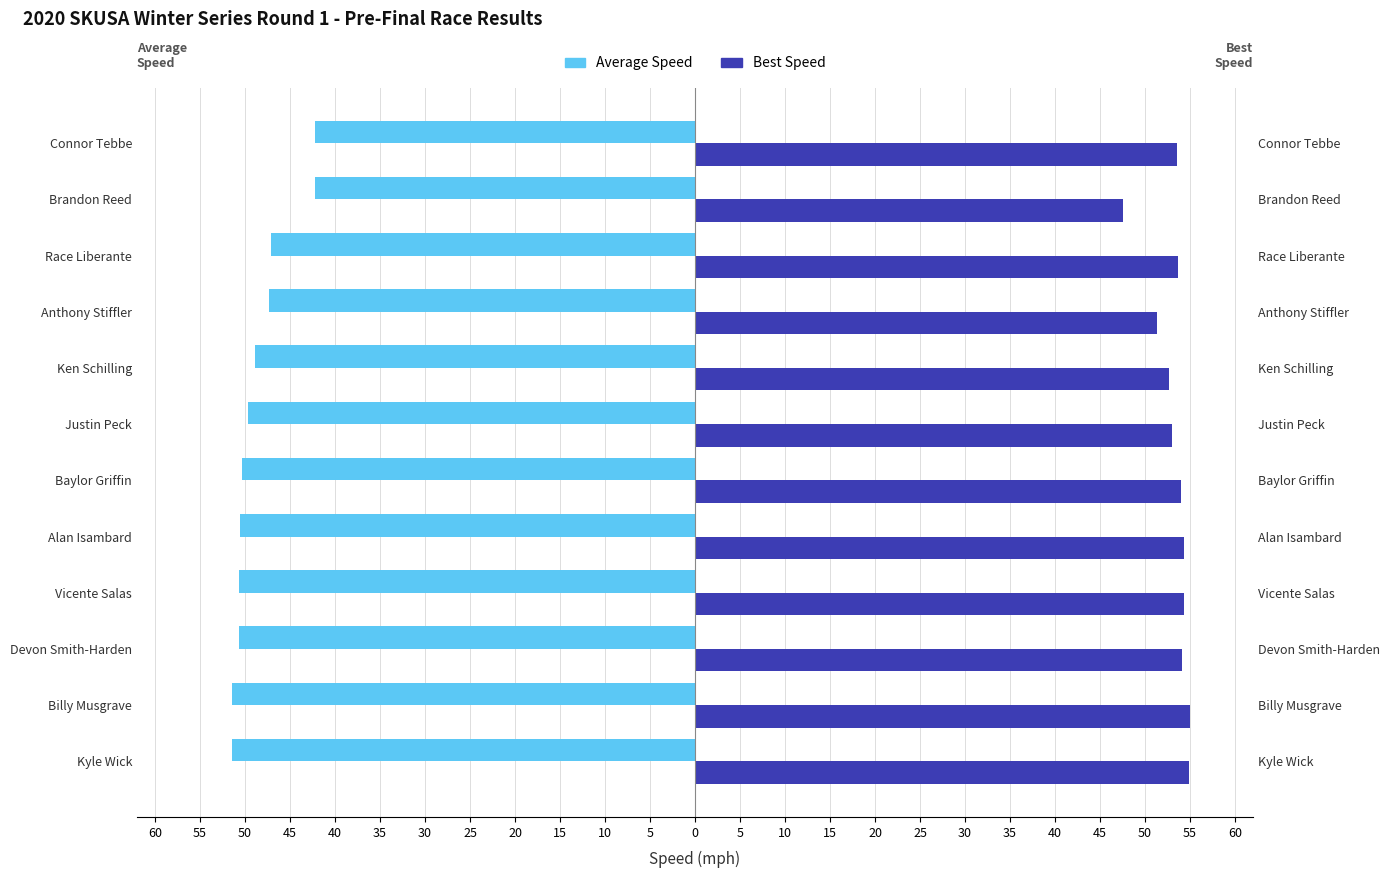

What is the value of the Average Speed bar at the 1st from the left?

-51.5